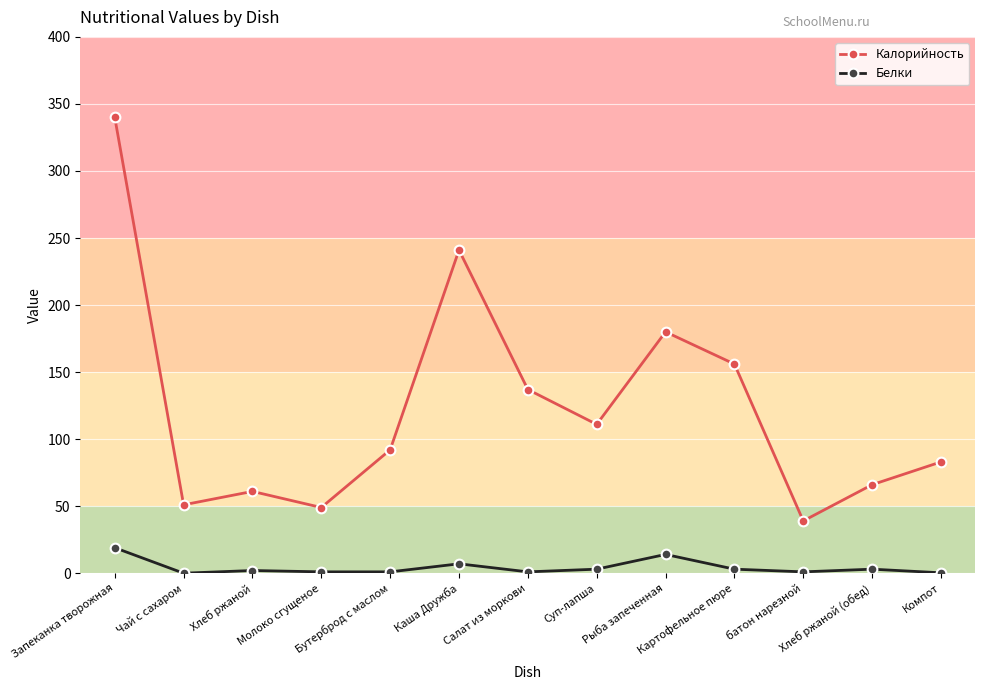

Which series has the largest total across all categories?

Калорийность